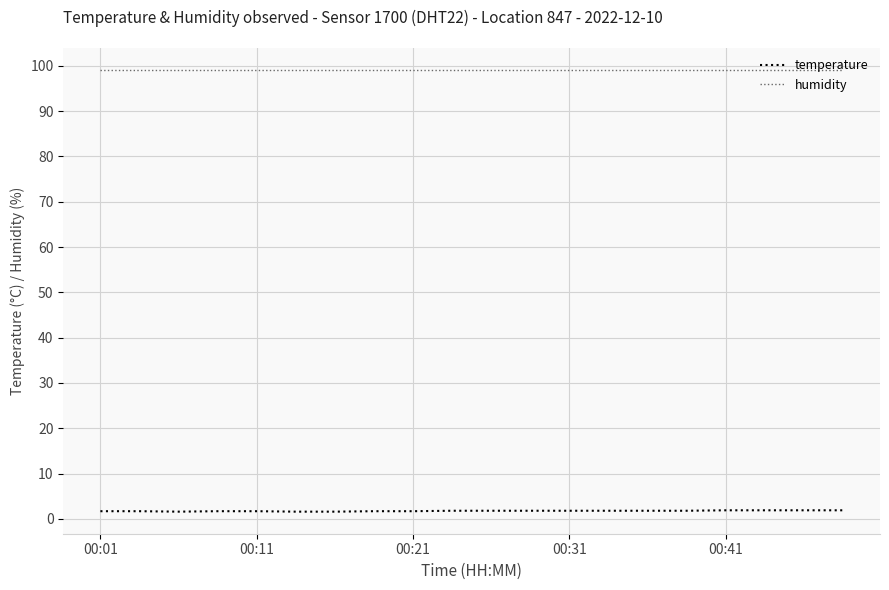

True or false: temperature and humidity cross at least once.

False